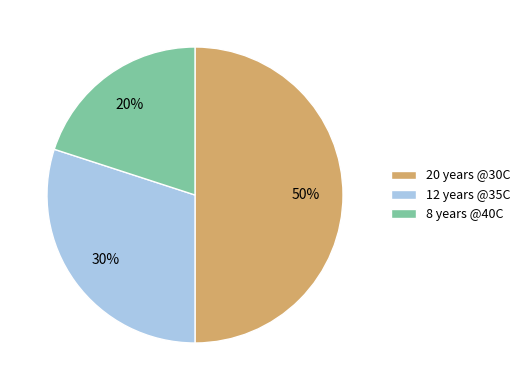

To the nearest percent, what portion does 8 years @40C represent?

20%